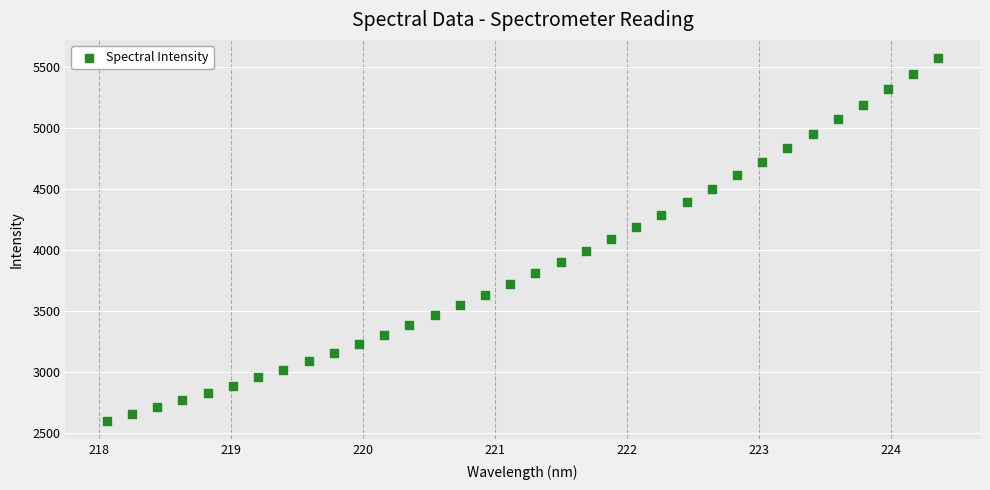

What is the range of X values (max minus min)?

6.3